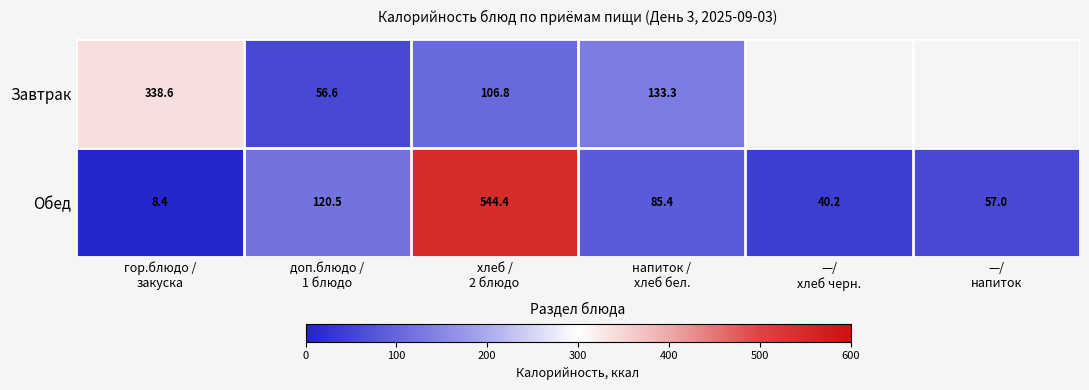

What is the spread (max minus min) of values at гор.блюдо /
закуска?

330.2